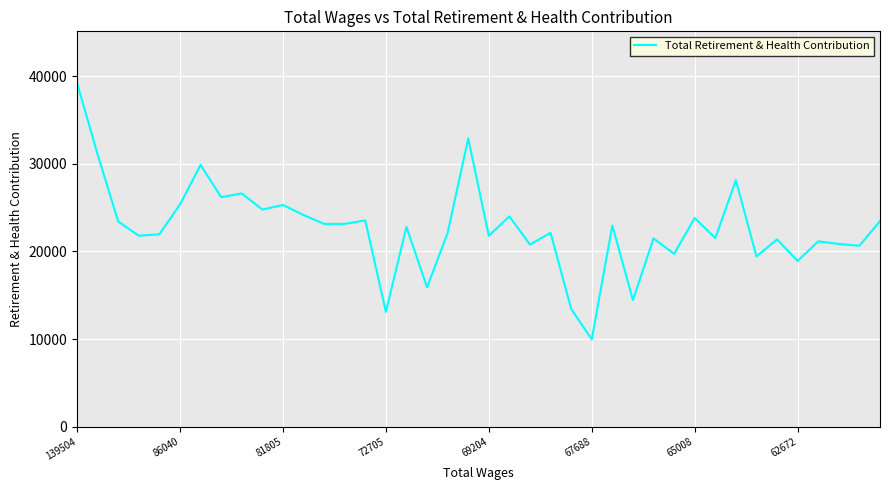

What is the sum of all values?

906507